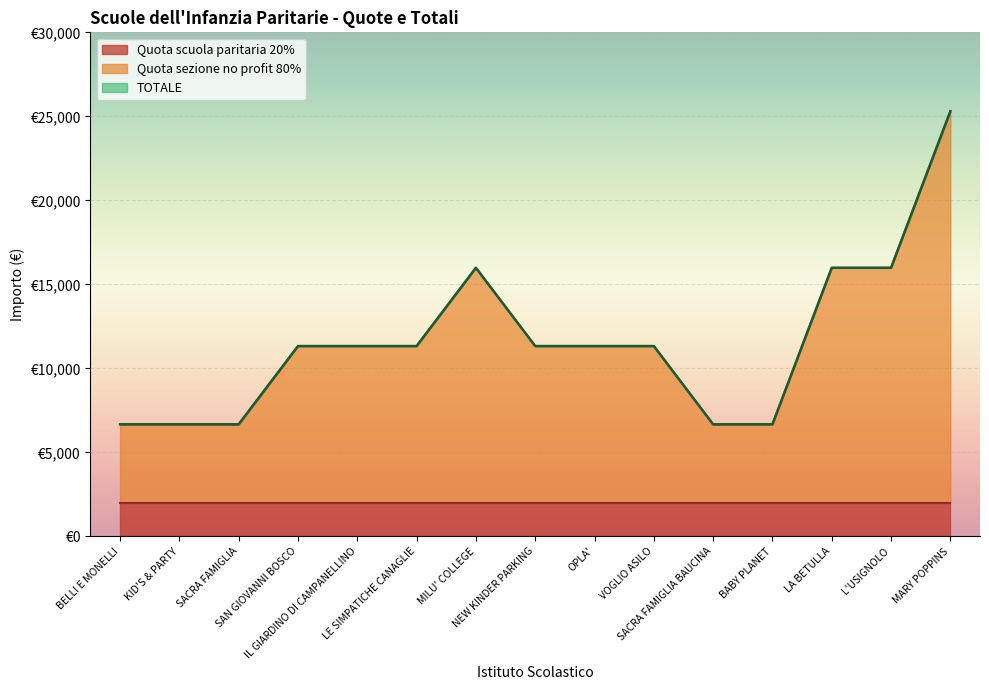

Which category has the highest value across all series?

MARY POPPINS